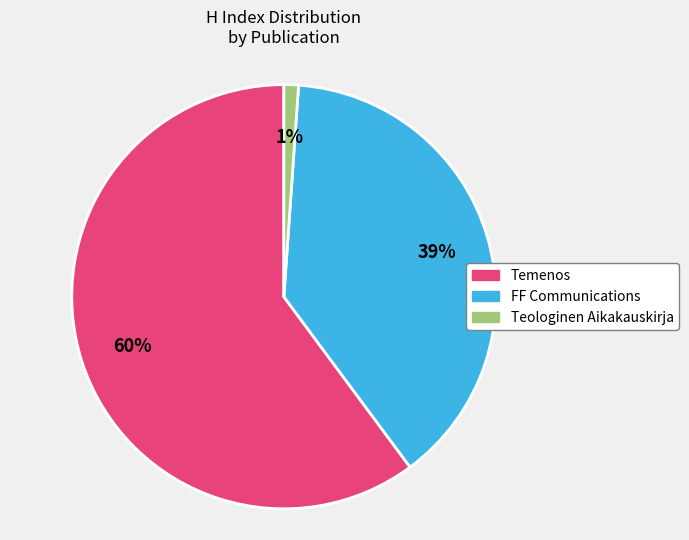

To the nearest percent, what is the difference between the largest and smallest slice percentages?

59%